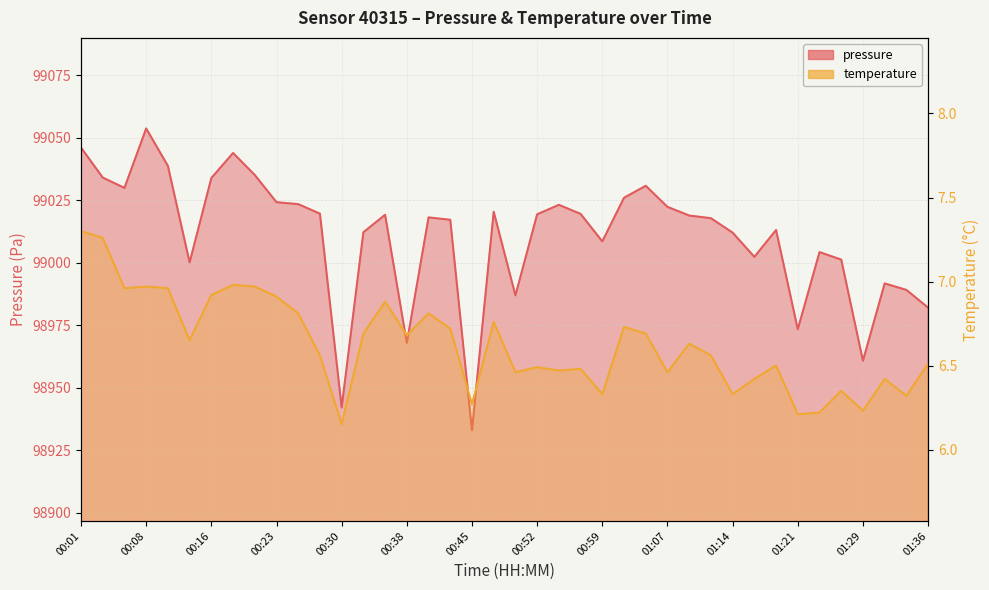

True or false: temperature and pressure cross at least once.

False